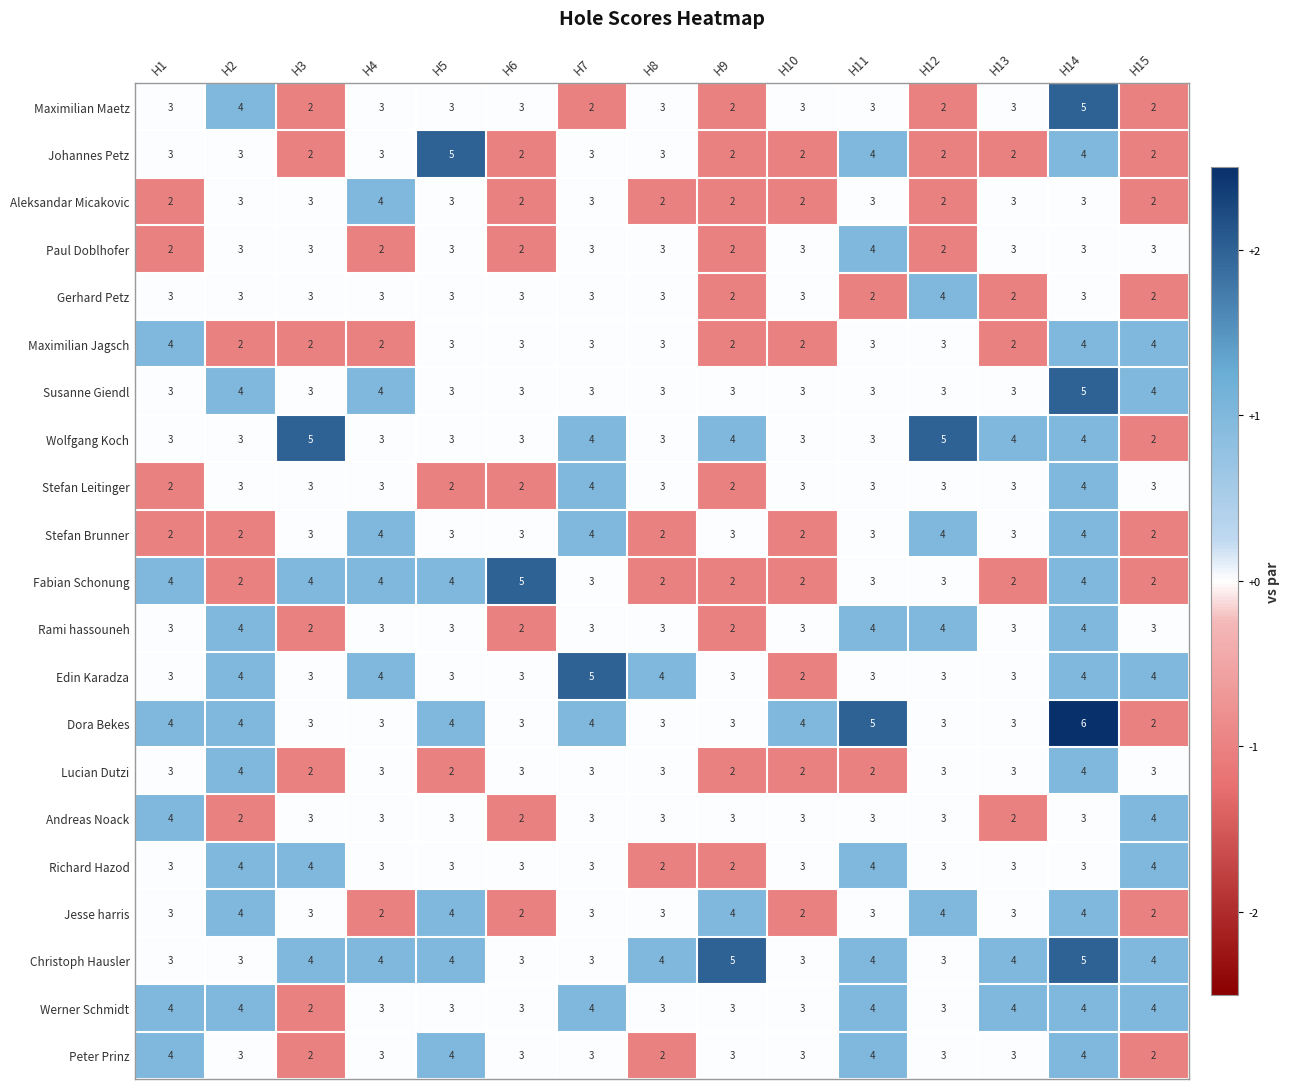

What is the sum of the Aleksandar Micakovic values at H8 and H7?

5